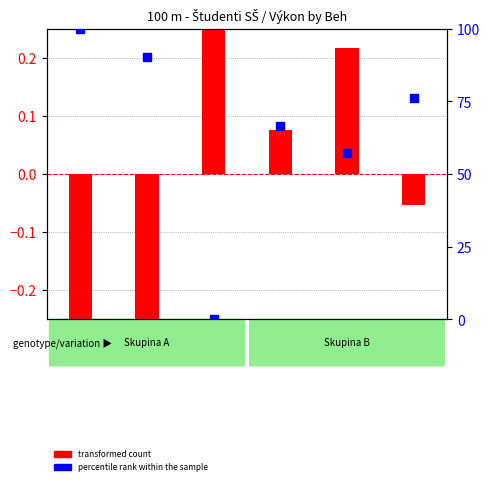

At how many categories does at least one series exceed 49?

5